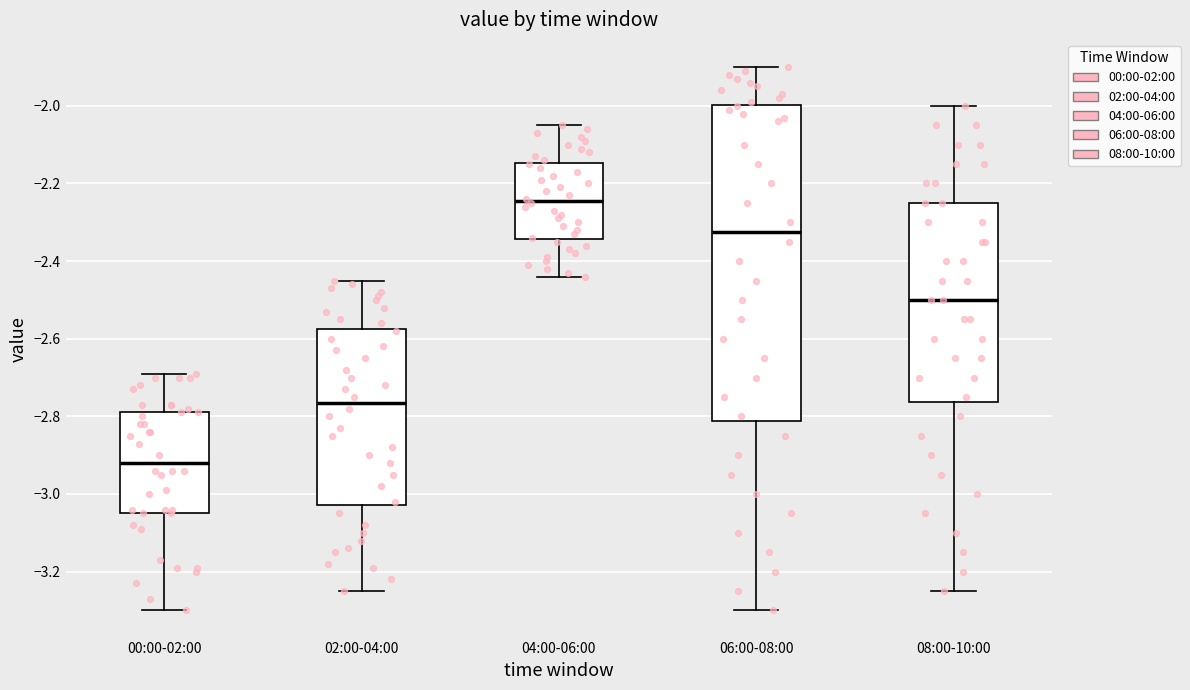

Reading left to right, transcribe this box plot: for each box, give where its median line is, the range the box spans, and where its two whiskers end, as read against the y-axis. The values are not printed on the chart, so give them approximately, as read against the axis.

00:00-02:00: median -2.92, box -3.04 to -2.78, whiskers -3.30 to -2.68
02:00-04:00: median -2.76, box -3.02 to -2.58, whiskers -3.24 to -2.44
04:00-06:00: median -2.24, box -2.34 to -2.14, whiskers -2.44 to -2.04
06:00-08:00: median -2.32, box -2.82 to -2.00, whiskers -3.30 to -1.90
08:00-10:00: median -2.50, box -2.76 to -2.24, whiskers -3.24 to -2.00